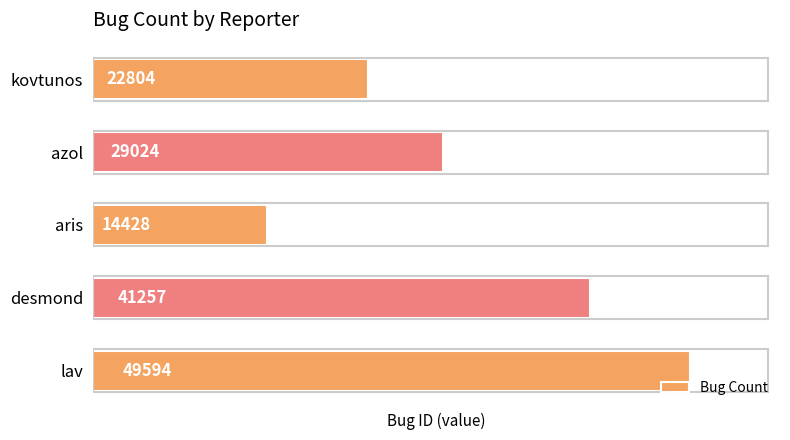

List the labels in order of value, smallest first.

aris, kovtunos, azol, desmond, lav